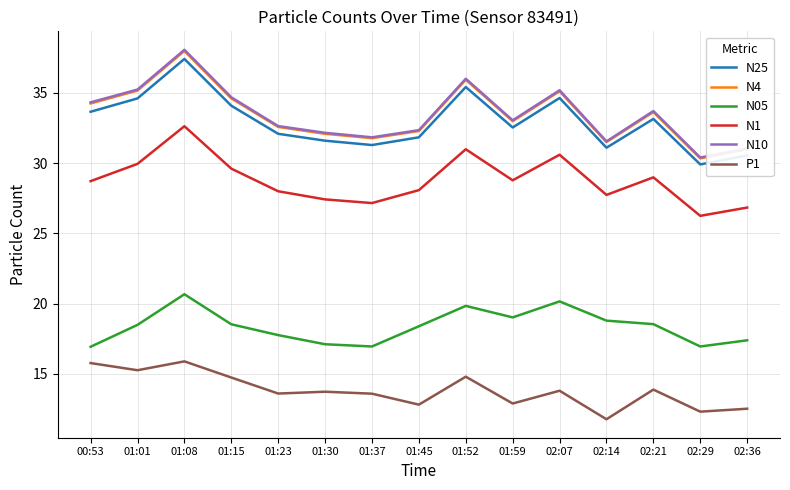

What is the total value across all series at 02:21?

161.9